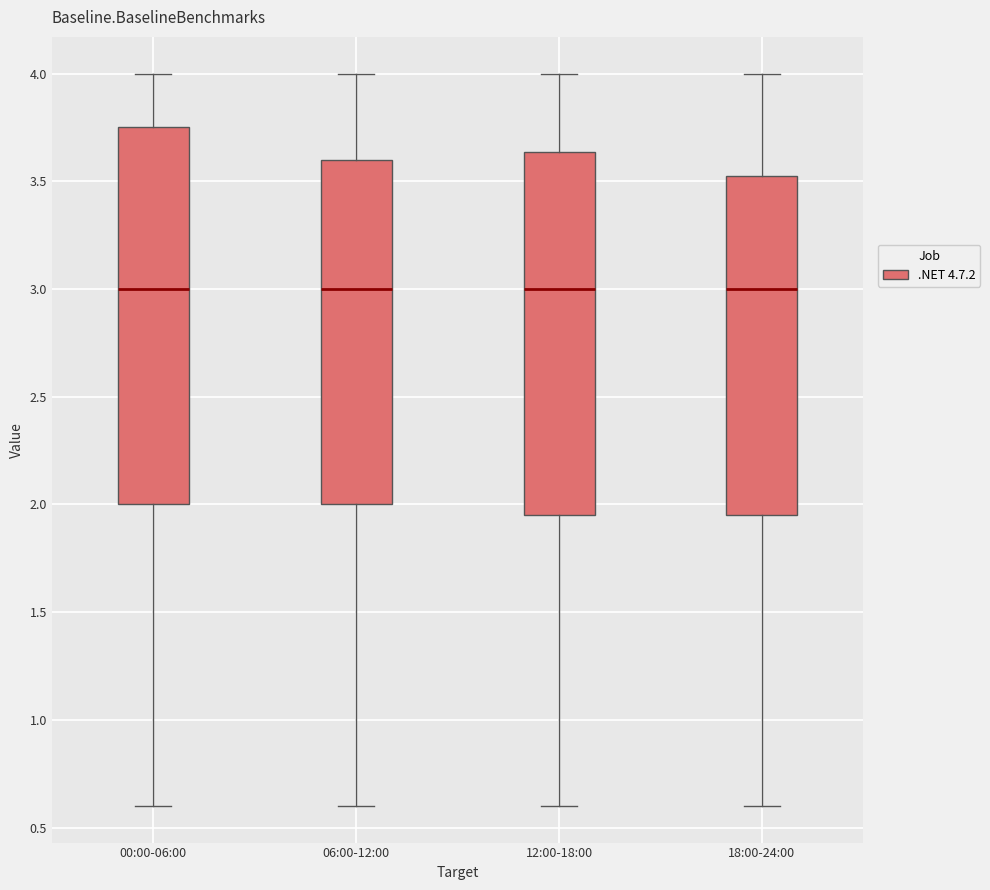

Reading left to right, transcribe this box plot: for each box, give where its median line is, the range the box spans, and where its two whiskers end, as read against the y-axis. The values are not printed on the chart, so give them approximately, as read against the axis.

00:00-06:00: median 3.00, box 2.00 to 3.75, whiskers 0.60 to 4.00
06:00-12:00: median 3.00, box 2.00 to 3.60, whiskers 0.60 to 4.00
12:00-18:00: median 3.00, box 1.95 to 3.65, whiskers 0.60 to 4.00
18:00-24:00: median 3.00, box 1.95 to 3.55, whiskers 0.60 to 4.00